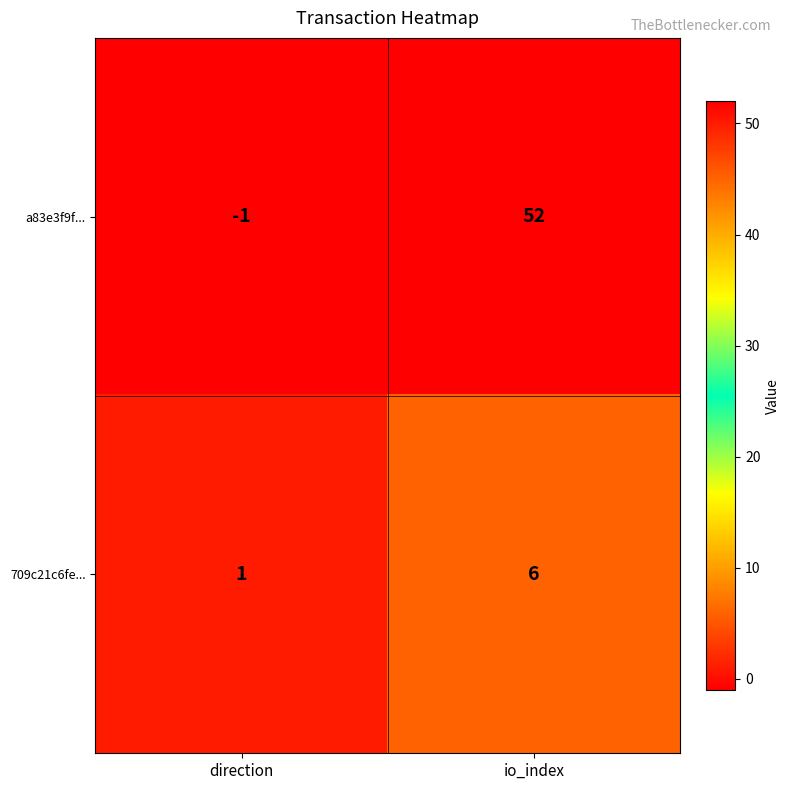

At which label is 709c21c6fe... closest to 3?

direction